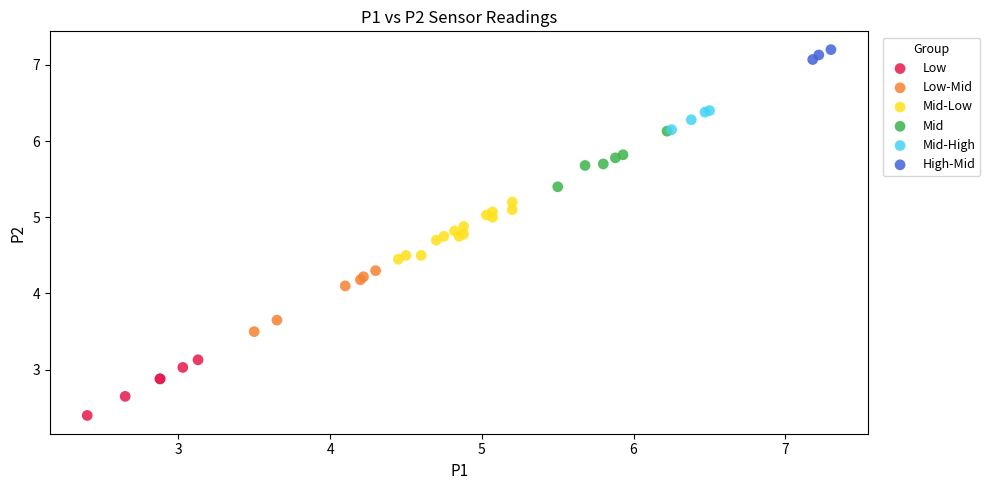

Which series contains the lowest Y value?

Low